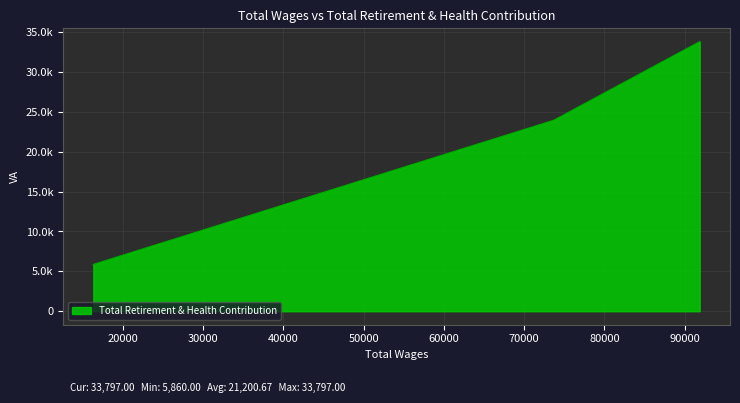

What is the difference between the maximum and minimum values?

27937